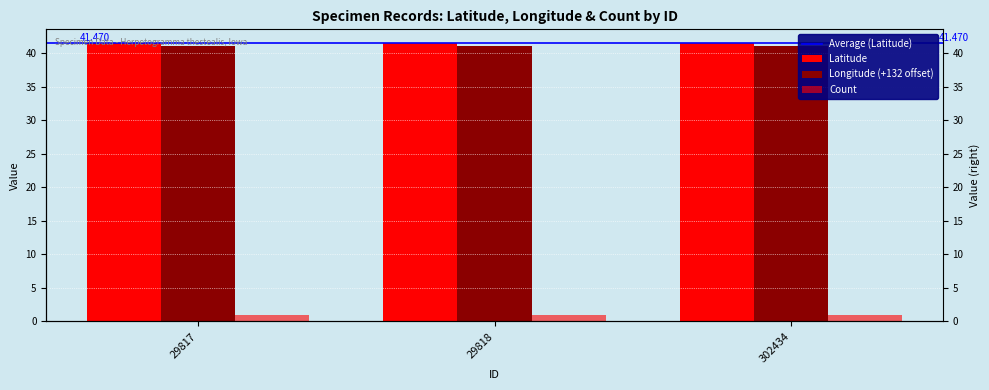

How many Longitude values are between 41 and 42?

3